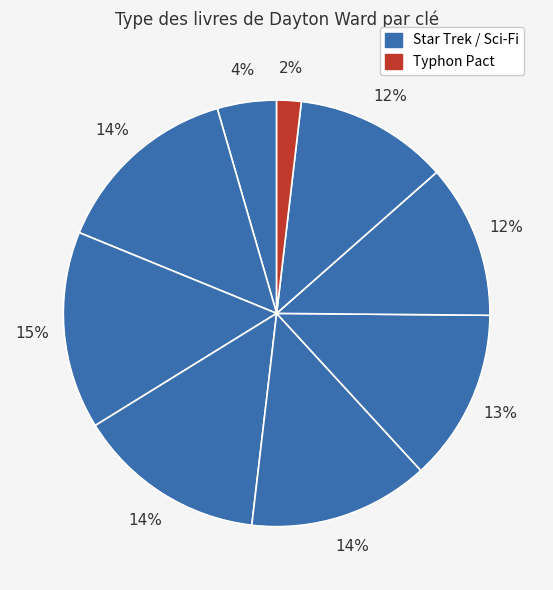

Rank the categories by value from highest to lowest.

Legacies: Book #3: Purgatory's Key, Headlong Flight, Elusive Salvation, Seekers: All That's Left, Armageddon's Arrow, From History's Shadow, Fall: Peaceable Kingdoms, Hearts and Minds, Typhon Pact #4: Paths of Disharmony